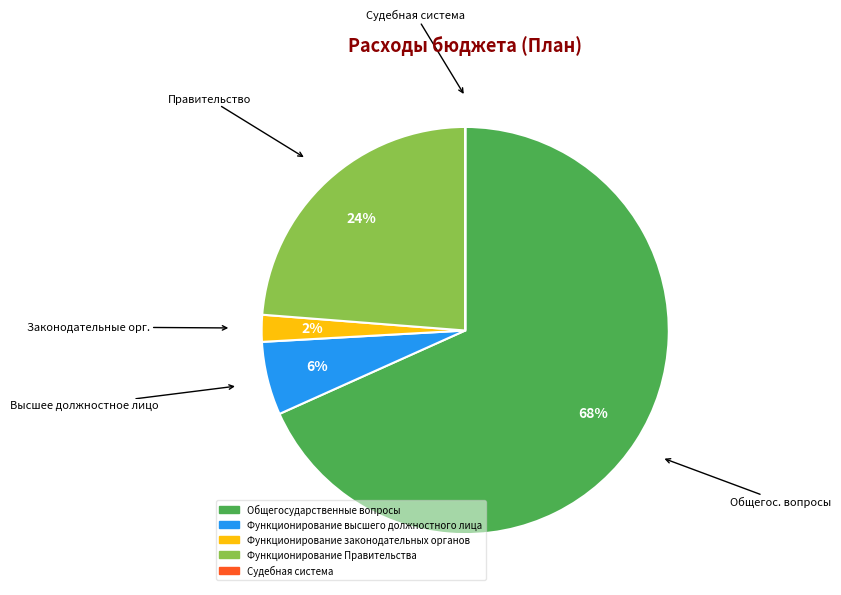

Do Функционирование высшего должностного лица and Функционирование законодательных органов together represent more than half of the pie?

No